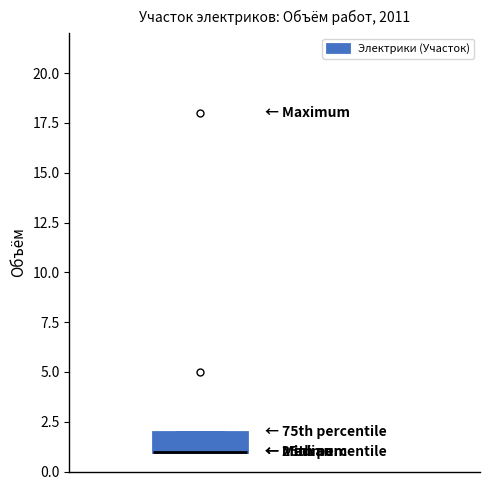

Read this box plot against the y-axis: the position of the median line, the range covered by the box, and the ends of both whiskers. The values are not printed on the chart, so give them approximately, as read against the axis.

median 1 (drawn on the box's lower edge), box 1 to 2, whiskers 1 to 2